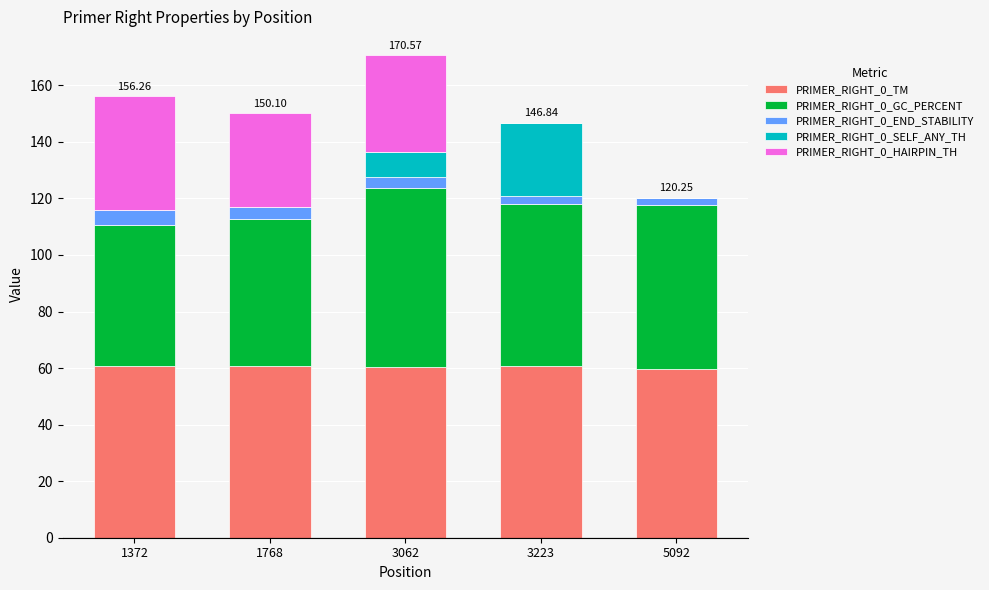

What is the total value across all series at 1372?

156.3